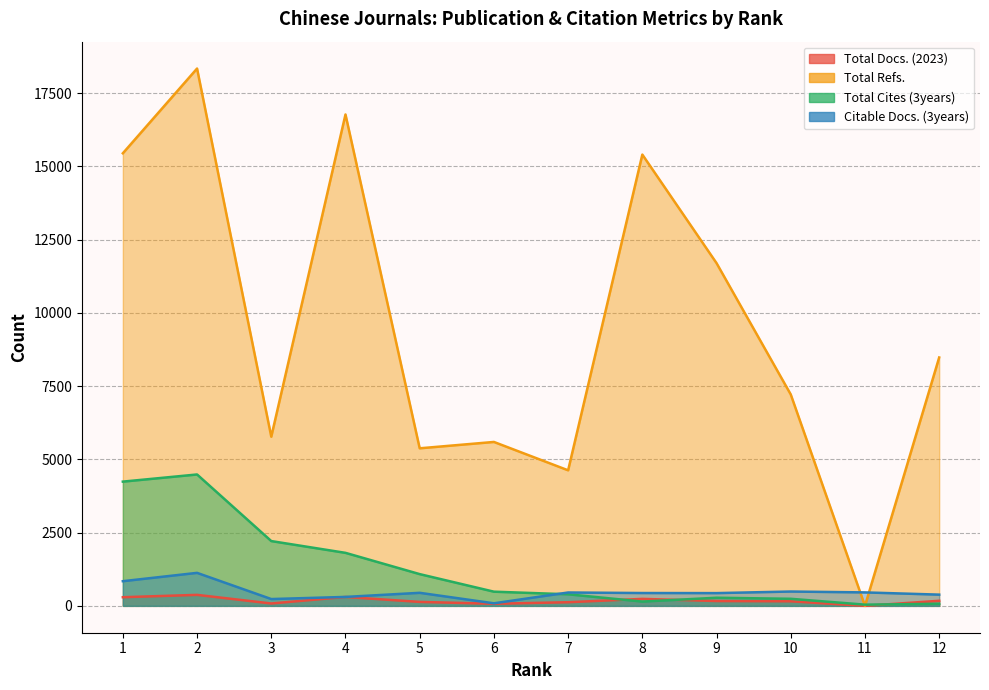

What is the approximate value of Total Docs. (2023) at 8, to the nearest 50?

250